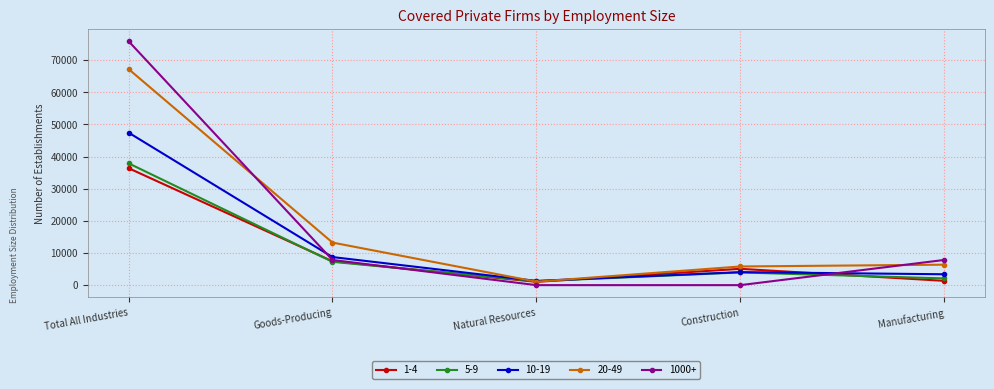

Which label corresponds to the largest value in the chart?

Total All Industries